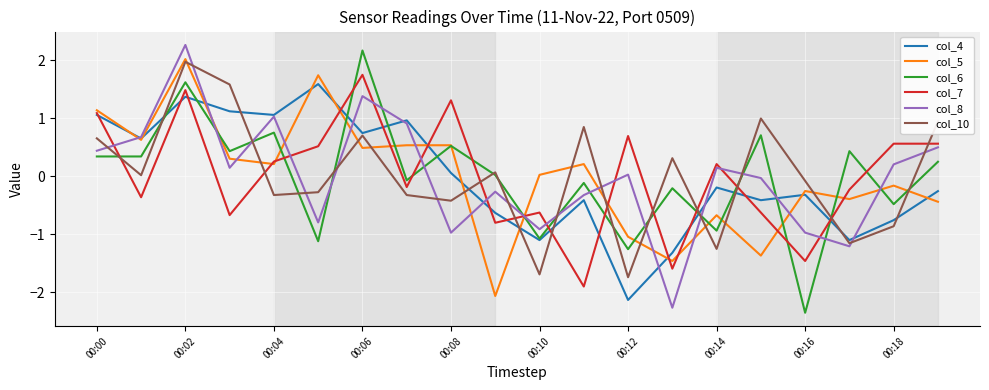

In col_10, how many points are lower than both neighbors (excluding endpoints)?

7